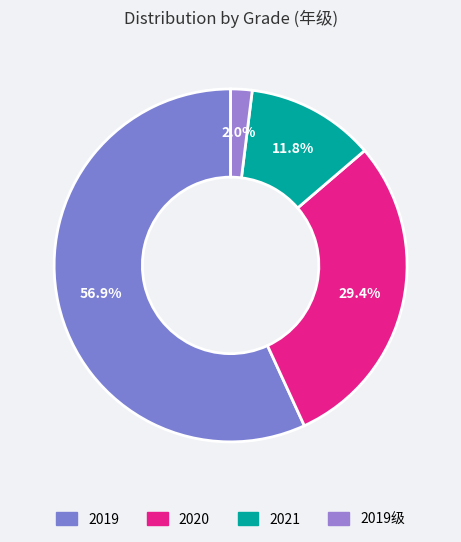

Between 2019 and 2021, which is larger?

2019